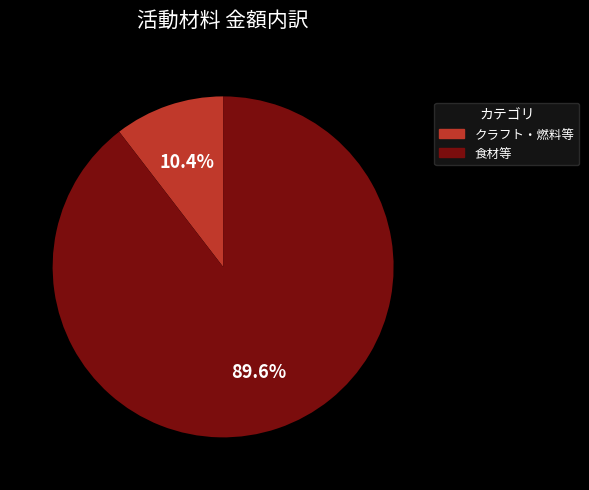

Does any single category account for the majority?

Yes